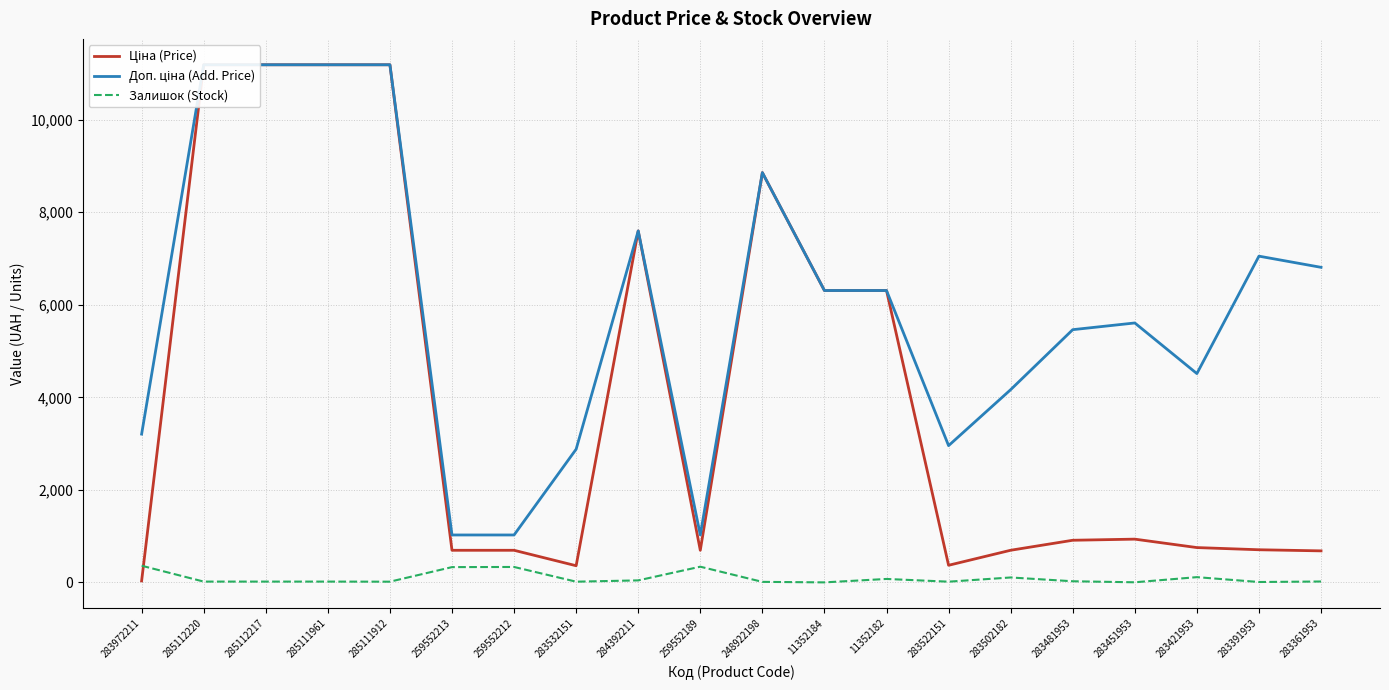

What is the lowest value of the Ціна (Price) series?

32.0